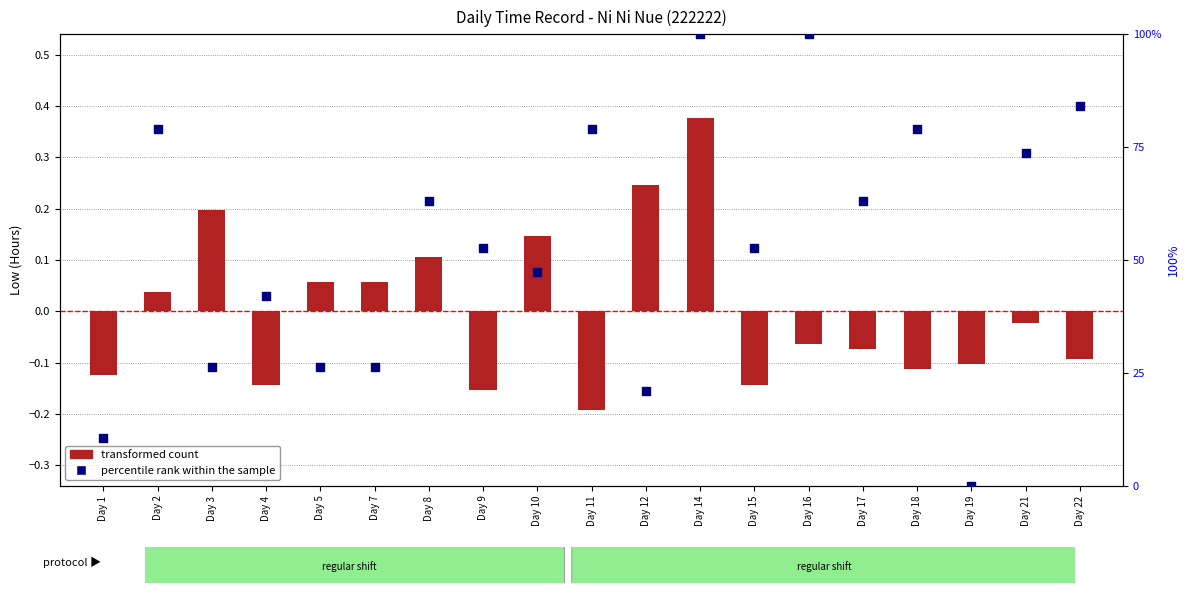

Is the value of percentile rank within the sample at Day 12 greater than the value of transformed count at Day 21?

Yes